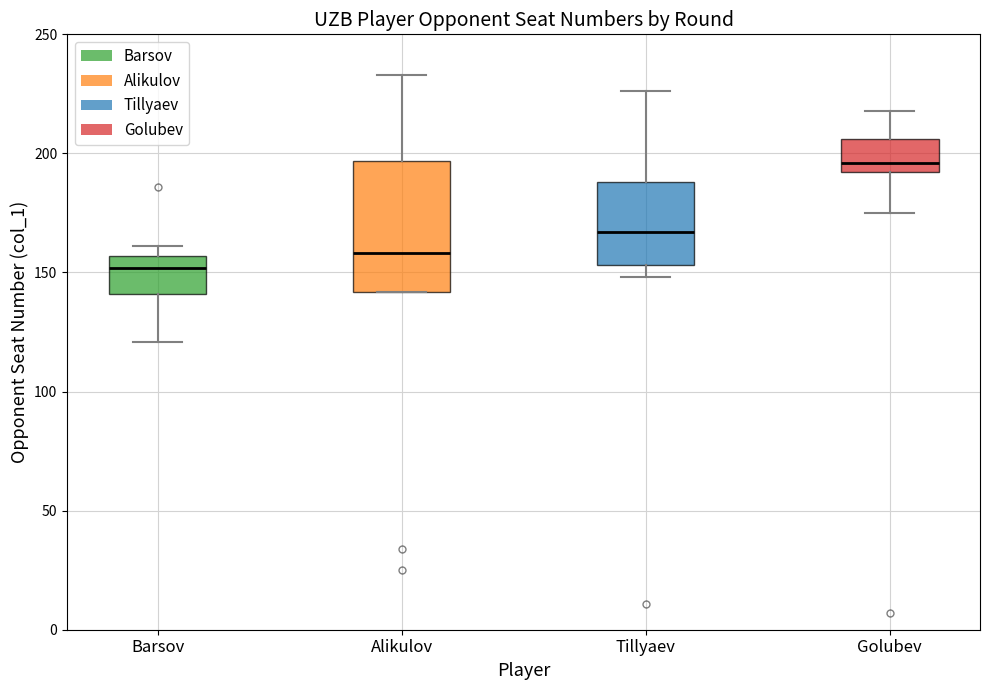

Reading left to right, transcribe this box plot: for each box, give where its median line is, the range the box spans, and where its two whiskers end, as read against the y-axis. The values are not printed on the chart, so give them approximately, as read against the axis.

Barsov: median 150, box 140 to 155, whiskers 120 to 160
Alikulov: median 160, box 140 to 195, whiskers 140 to 235
Tillyaev: median 165, box 155 to 190, whiskers 150 to 225
Golubev: median 195, box 190 to 205, whiskers 175 to 220